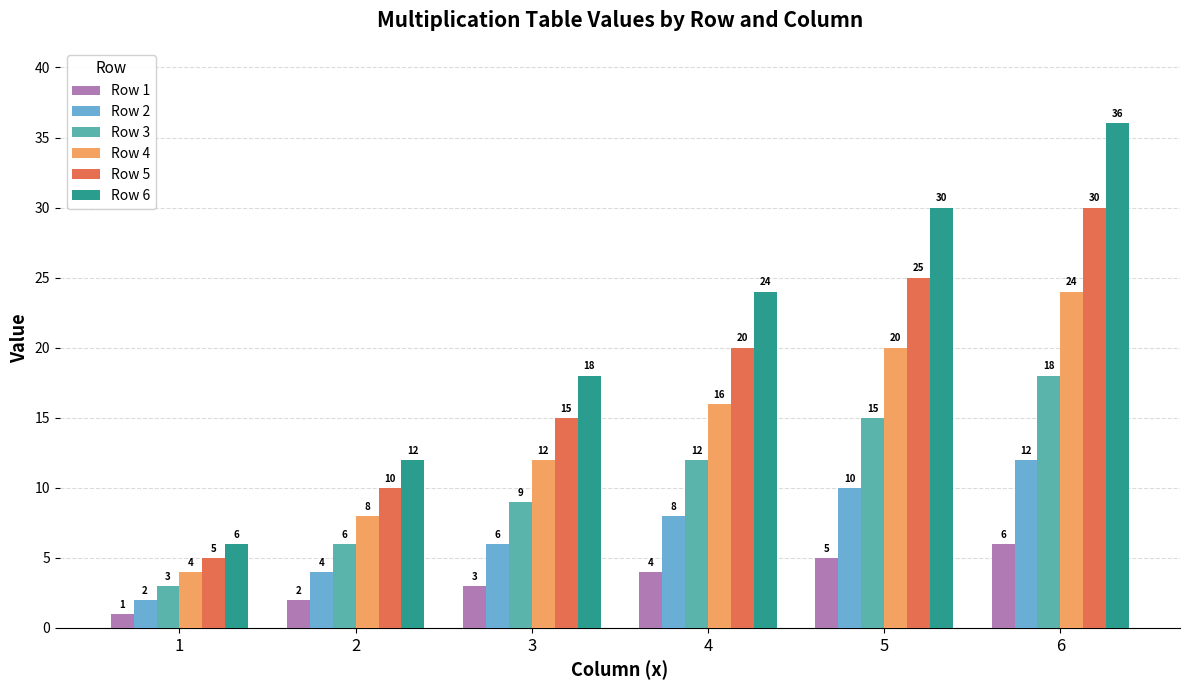

Reading left to right, transcribe all the data shown in this chart.

Row 1: 1=1	2=2	3=3	4=4	5=5	6=6
Row 2: 1=2	2=4	3=6	4=8	5=10	6=12
Row 3: 1=3	2=6	3=9	4=12	5=15	6=18
Row 4: 1=4	2=8	3=12	4=16	5=20	6=24
Row 5: 1=5	2=10	3=15	4=20	5=25	6=30
Row 6: 1=6	2=12	3=18	4=24	5=30	6=36